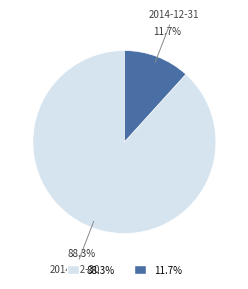

Is there any slice that represents more than half of the pie?

Yes